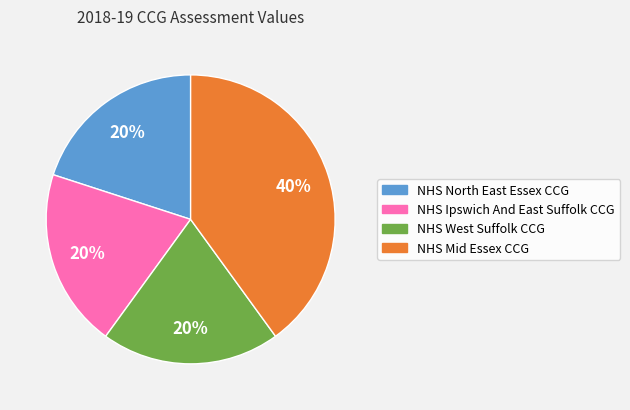

Is the sum of NHS Ipswich And East Suffolk CCG and NHS North East Essex CCG greater than half?

No